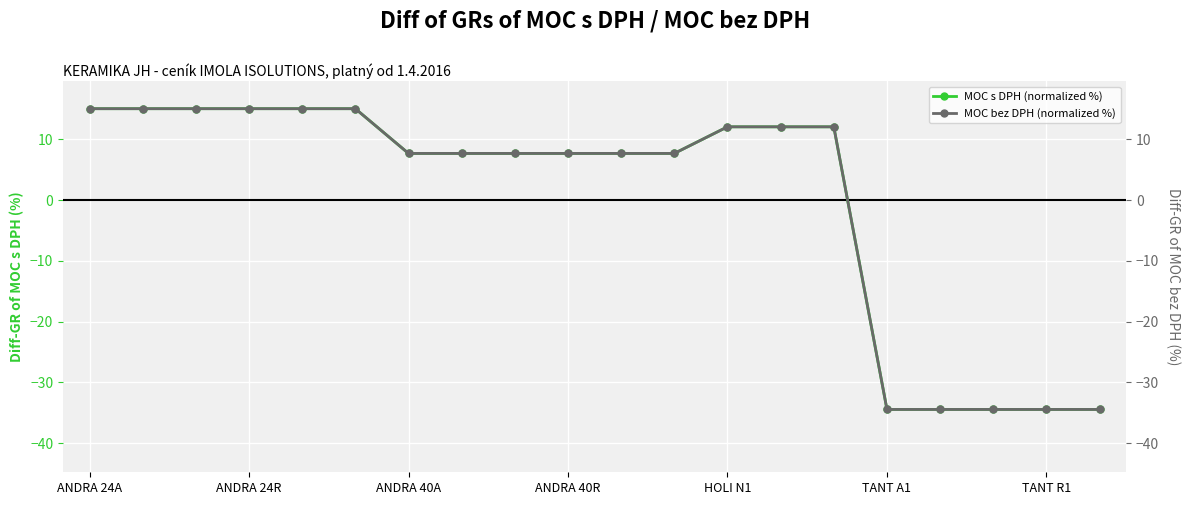

Rank the series by their average value, from highest to lowest.

MOC s DPH (normalized %), MOC bez DPH (normalized %)